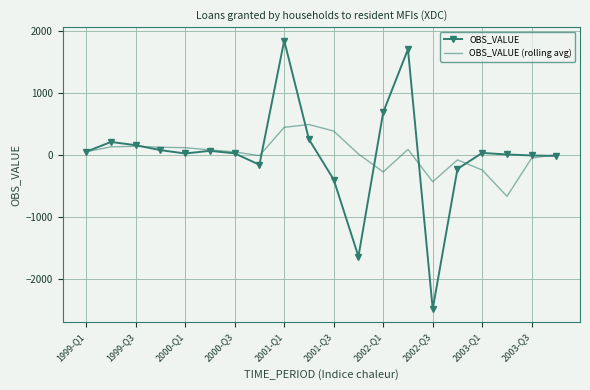

Which series has the widest spread of values?

OBS_VALUE